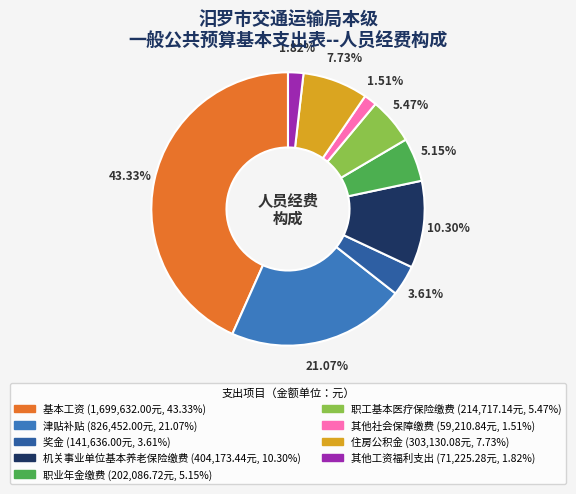

Which has a higher value, 津贴补贴 or 奖金?

津贴补贴